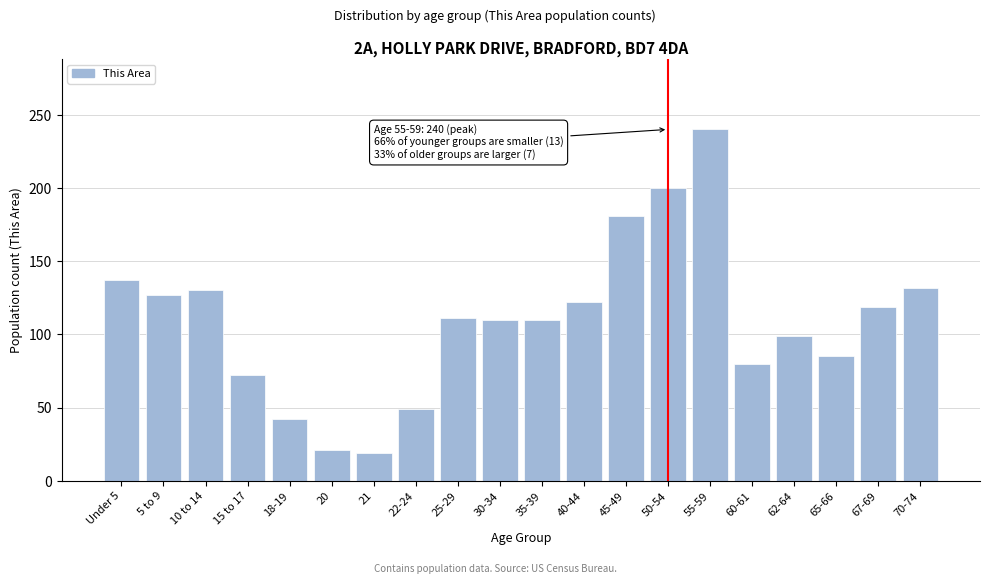

What is the maximum value shown in the chart?

240